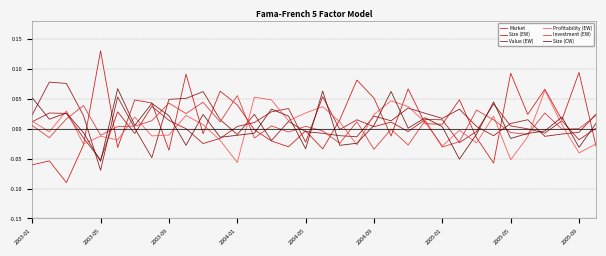

Does the chart display data point markers on the line(s)?

No